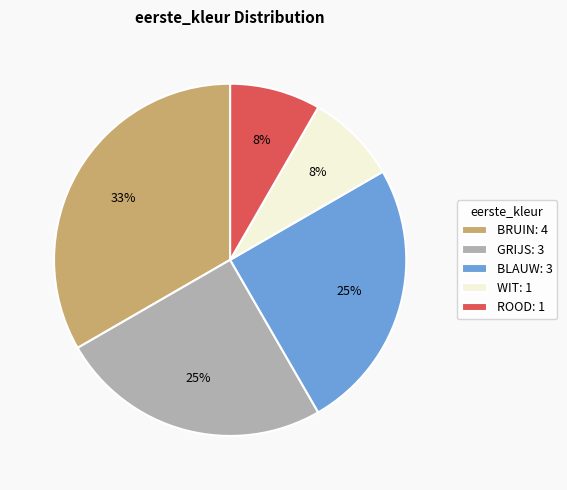

True or false: BLAUW accounts for 20% of the total.

False